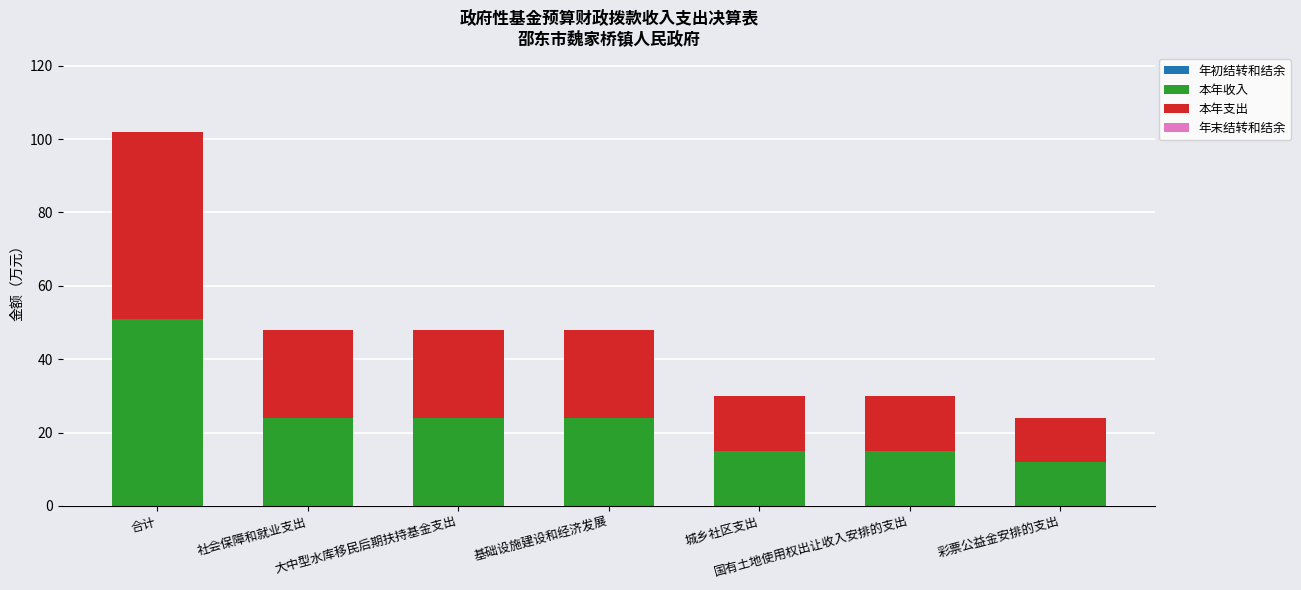

What is the minimum value for 本年收入?

12